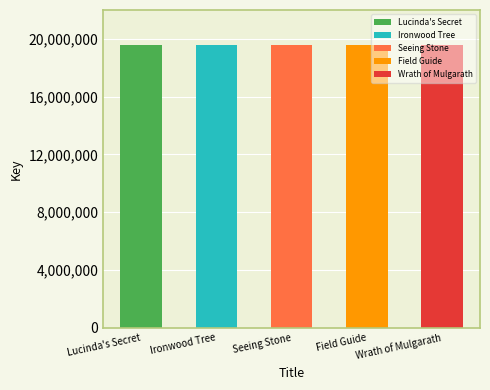

Reading right to left, extract all data points from this chart.

19580612	19580500	19580557	19580583	19580566